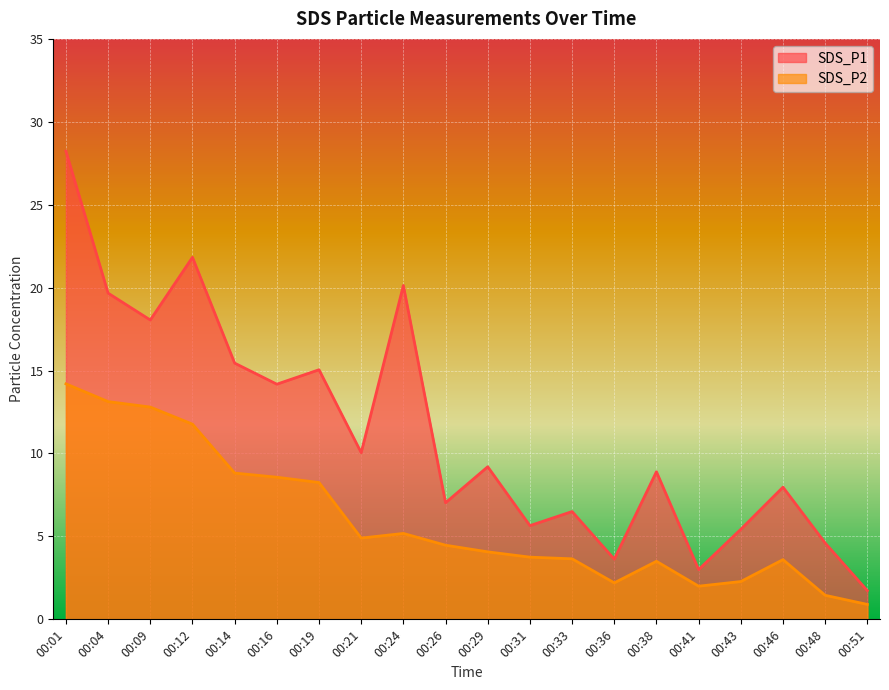

Read the SDS_P2 value at 00:01.

14.2